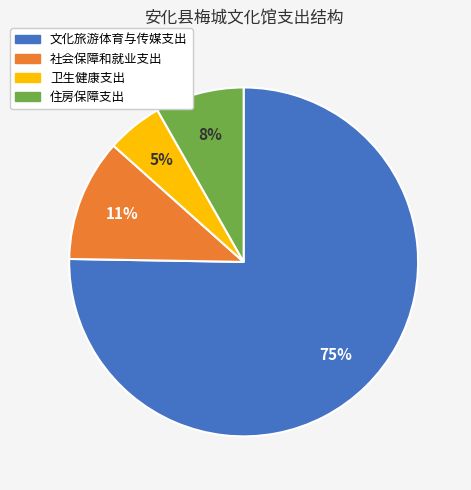

To the nearest percent, what portion does 社会保障和就业支出 represent?

11%